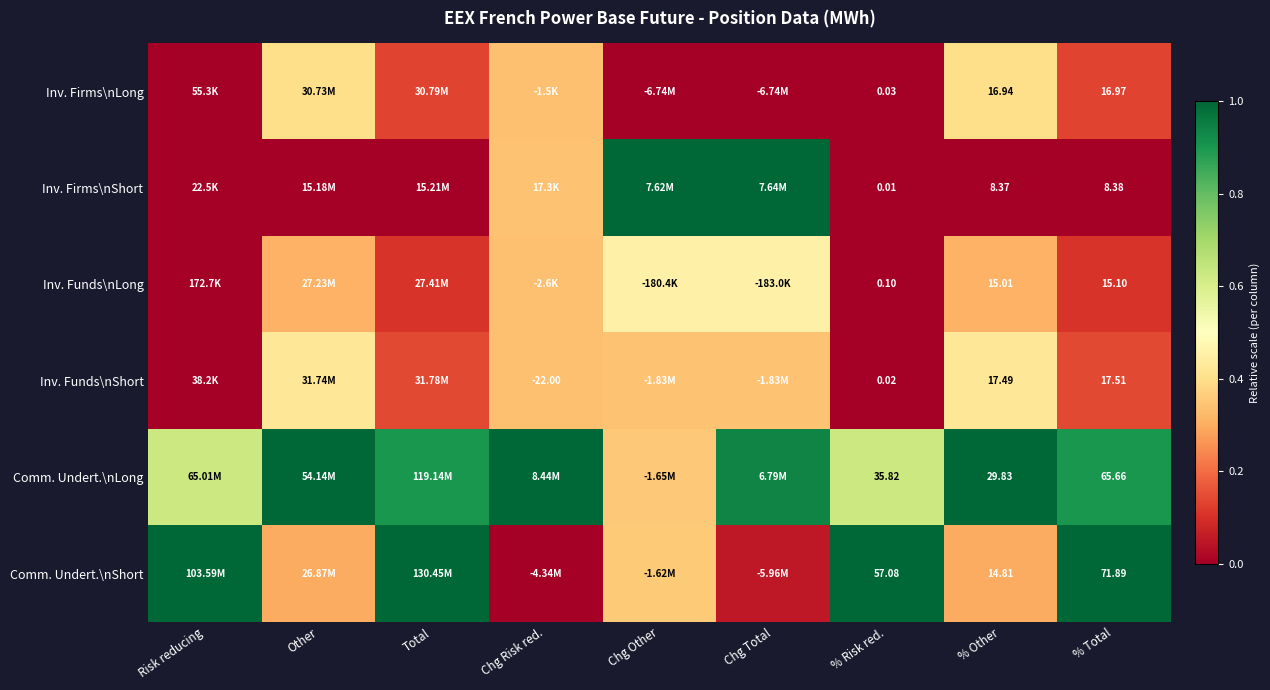

The value of Inv. Funds\nLong at Risk reducing is 0.0. True or false?

False